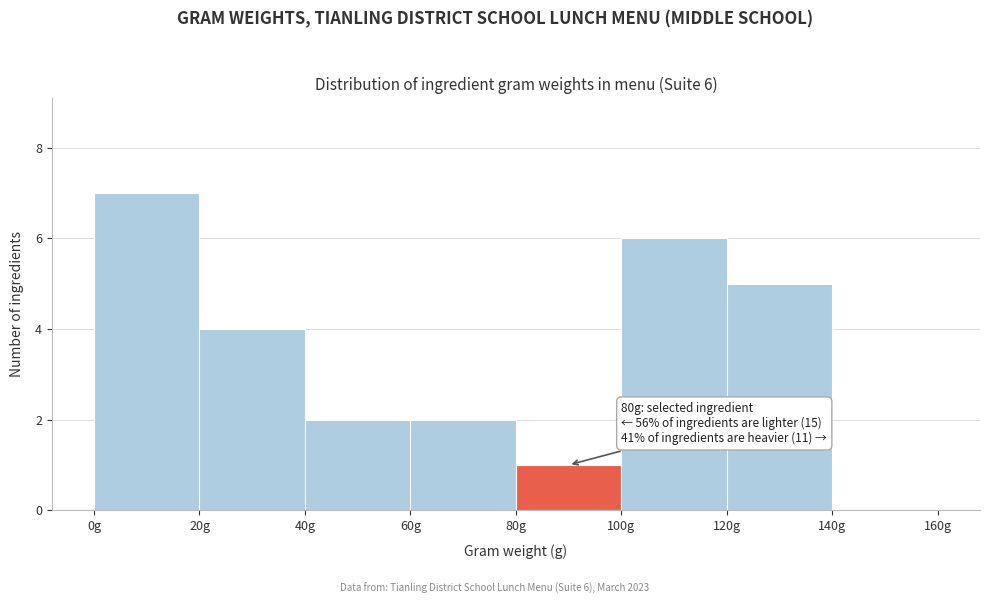

Over which range of the x-axis is the bar tallest?

0 to 20